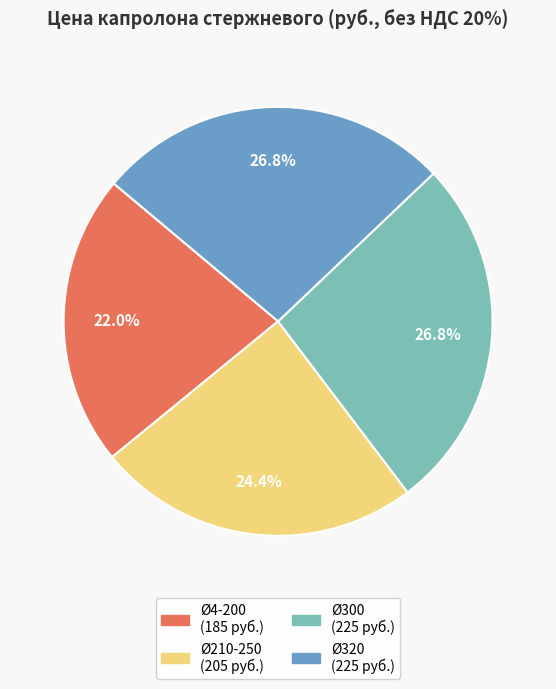

Is there a majority slice in this chart?

No